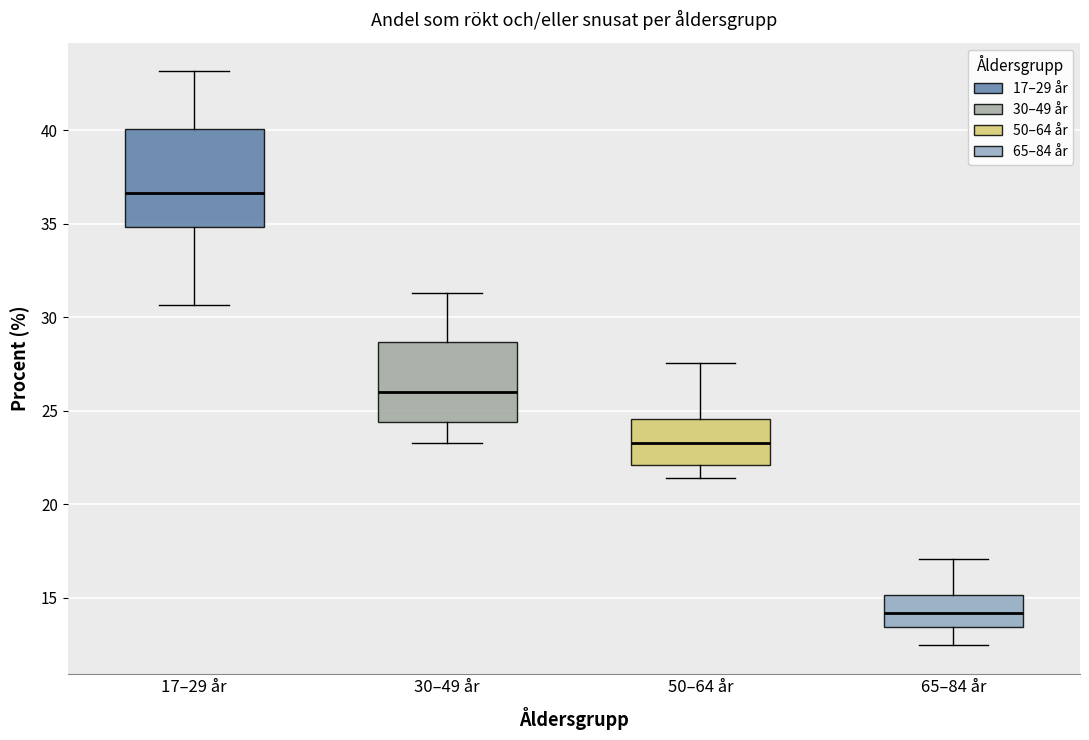

Which box's median line is the lowest?

65–84 år